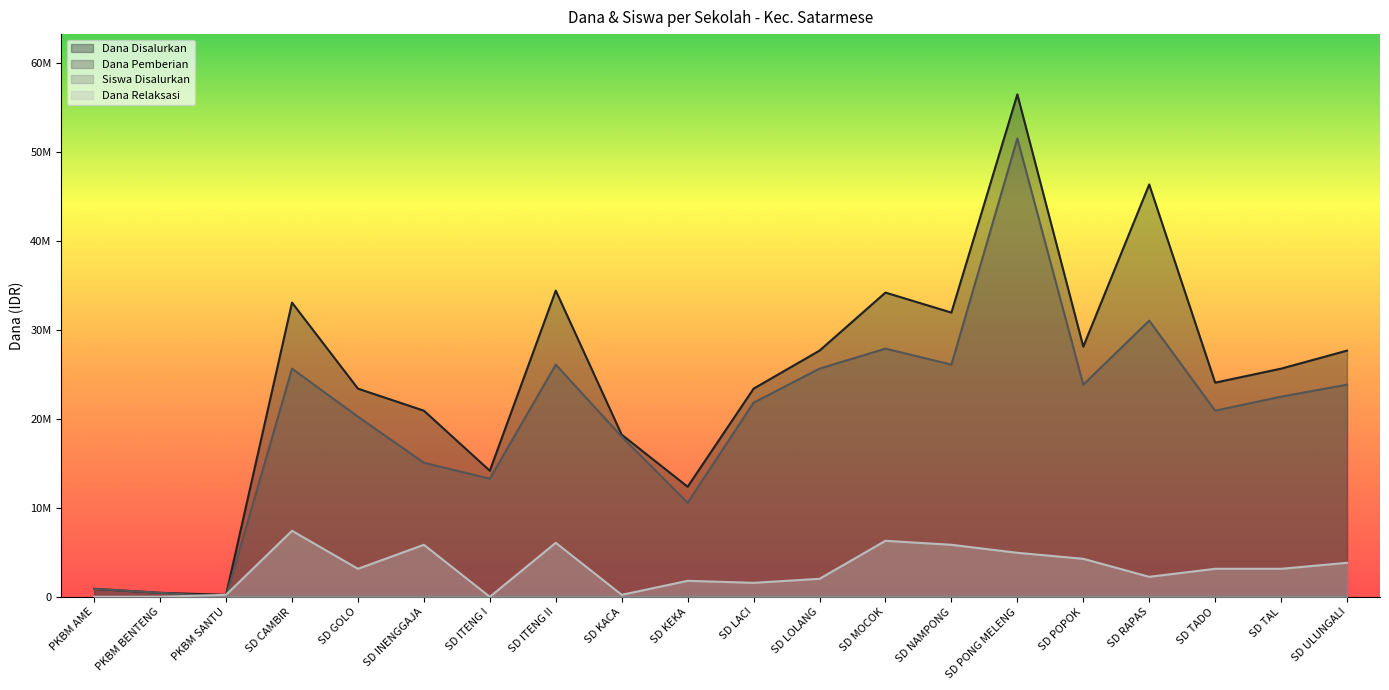

How many lines are shown in the chart?

4